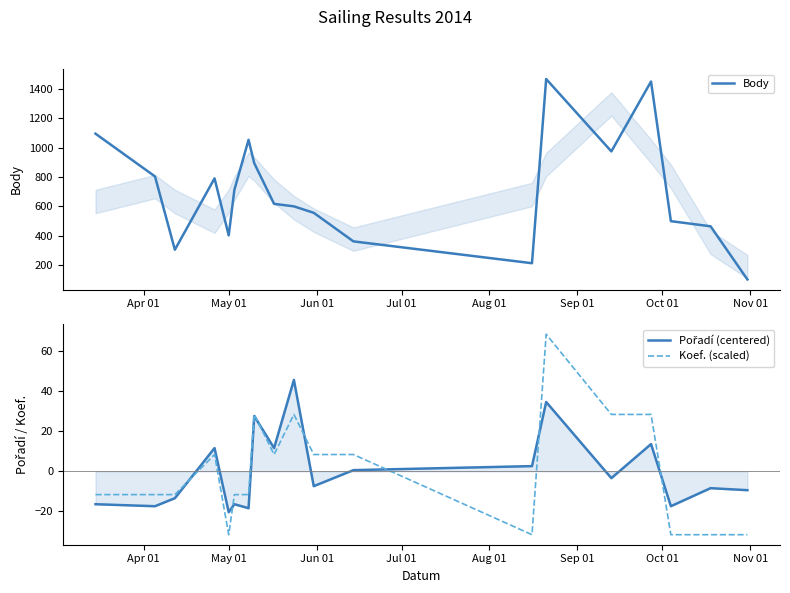

Which series has the largest total across all categories?

Body